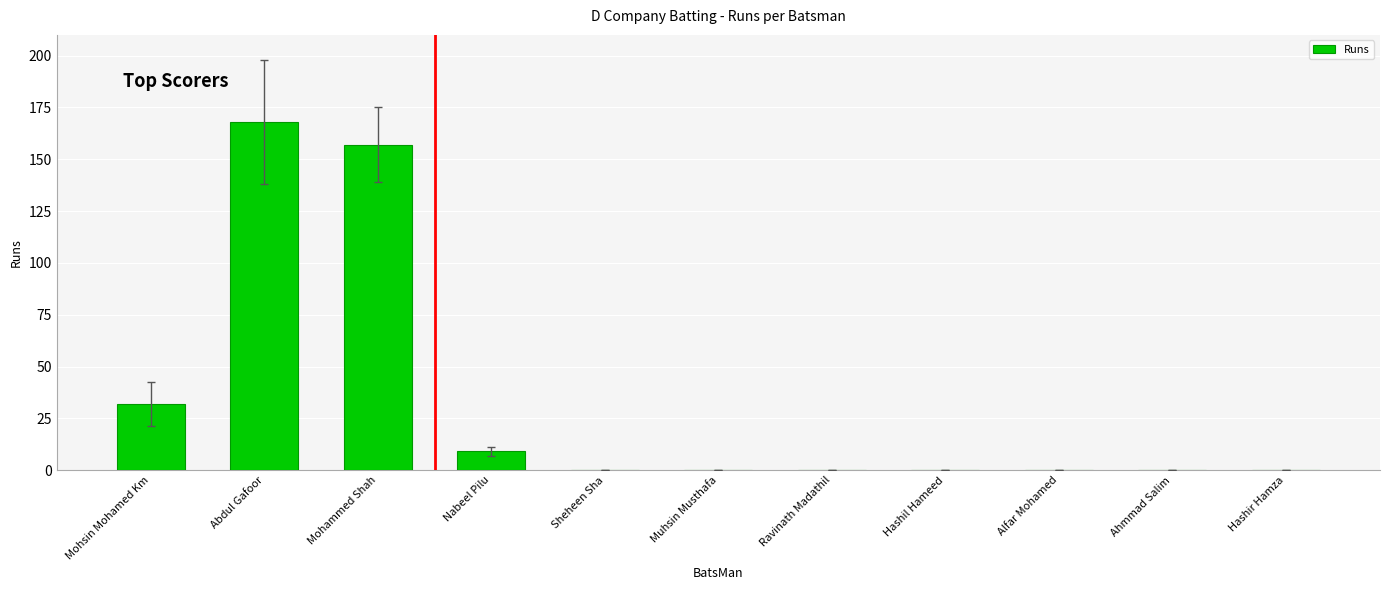

The chart shows a value of 92 at Hashir Hamza. True or false?

False